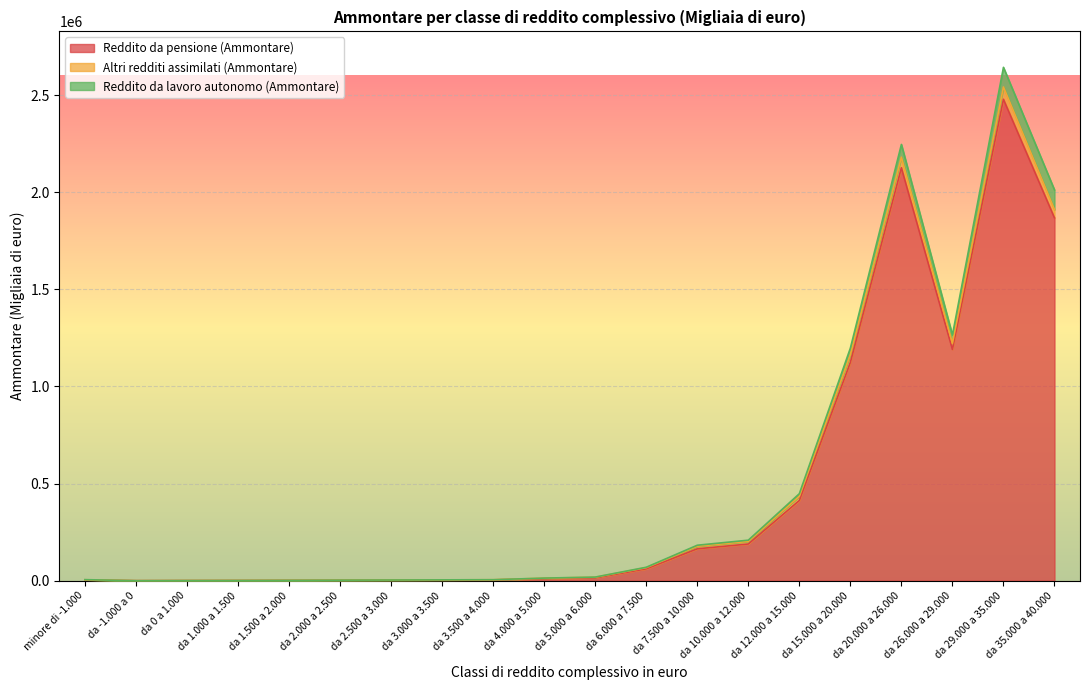

Which category has the highest value across all series?

da 29.000 a 35.000